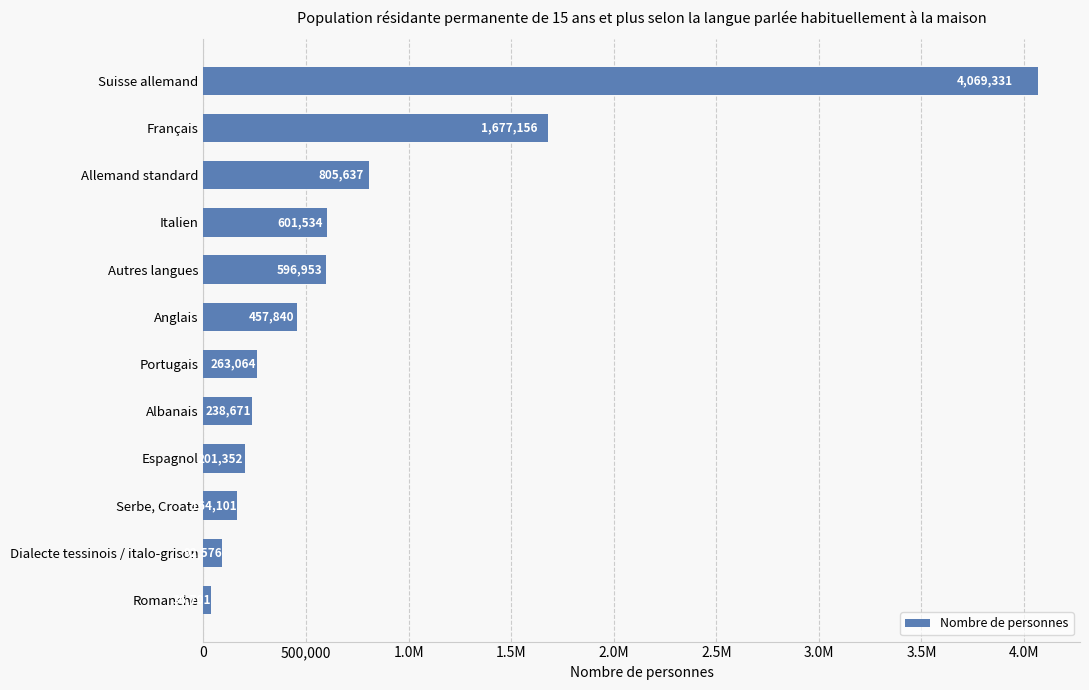

Does the chart contain any negative values?

No